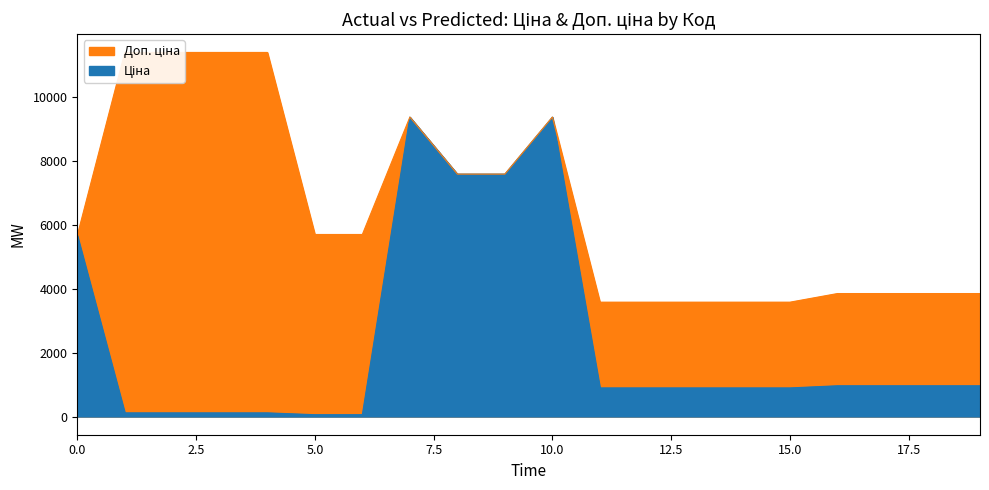

What is the approximate value of Ціна at 283291650?

895.9